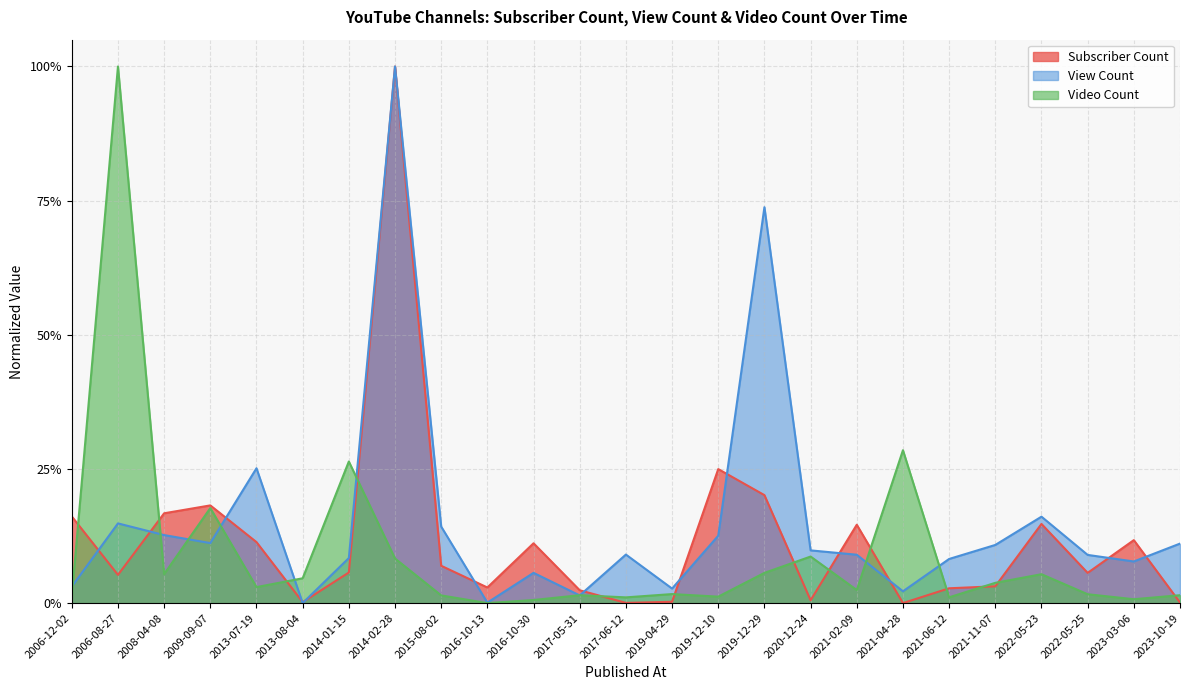

At how many categories does at least one series exceed 0?

25